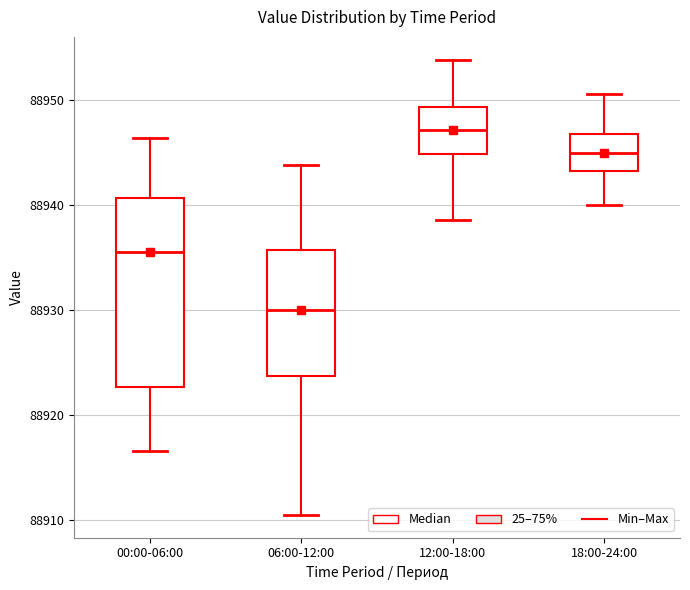

Reading left to right, transcribe this box plot: for each box, give where its median line is, the range the box spans, and where its two whiskers end, as read against the y-axis. The values are not printed on the chart, so give them approximately, as read against the axis.

00:00-06:00: median 88936, box 88923 to 88941, whiskers 88917 to 88946
06:00-12:00: median 88930, box 88924 to 88936, whiskers 88911 to 88944
12:00-18:00: median 88947, box 88945 to 88949, whiskers 88939 to 88954
18:00-24:00: median 88945, box 88943 to 88947, whiskers 88940 to 88951